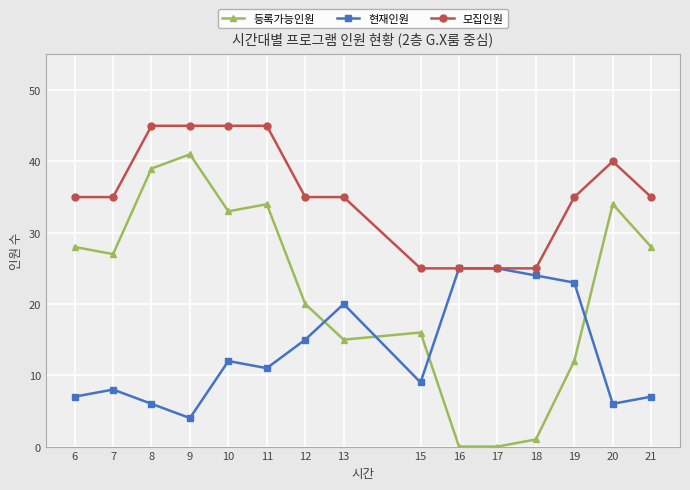

True or false: 현재인원 has more than 2 points higher than both neighbors.

True